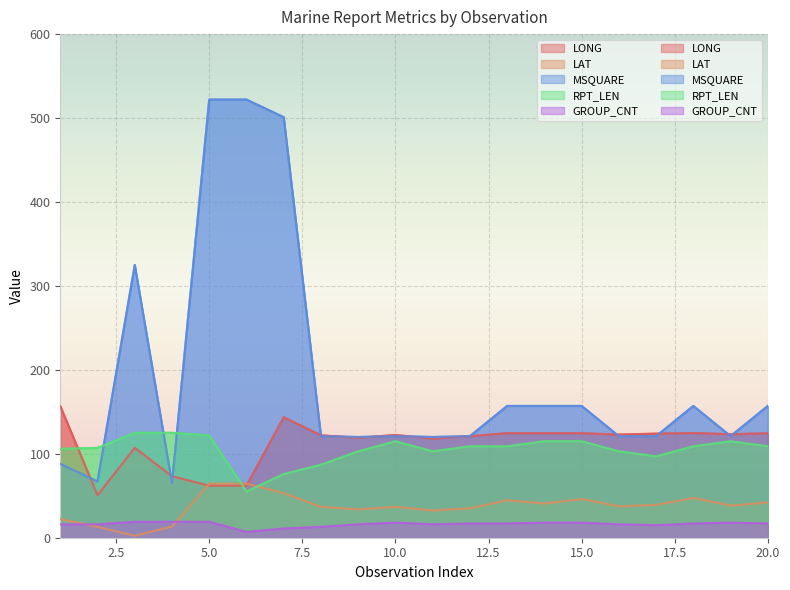

What are all the series names shown in the legend?

LONG, LAT, MSQUARE, RPT_LEN, GROUP_CNT